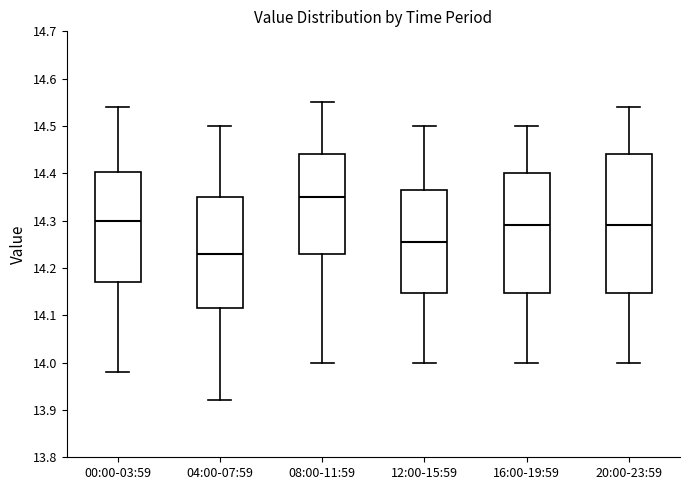

Where does the upper whisker of the box for 16:00-19:59 end on the y-axis? The values are not printed on the chart, so give them approximately, as read against the axis.

14.50